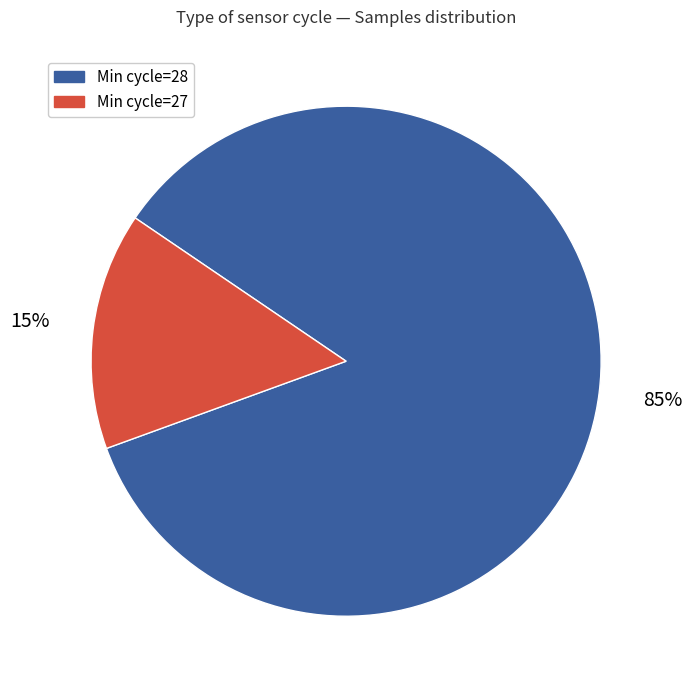

Does any single category account for the majority?

Yes